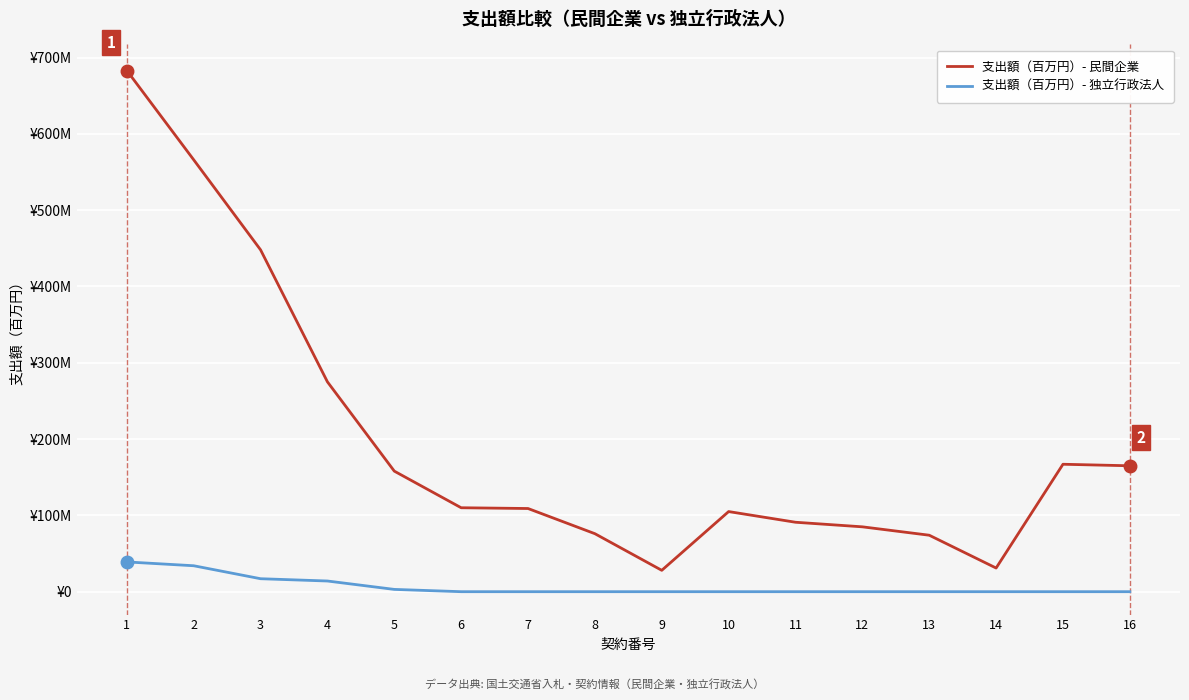

Does the chart have visible grid lines?

Yes